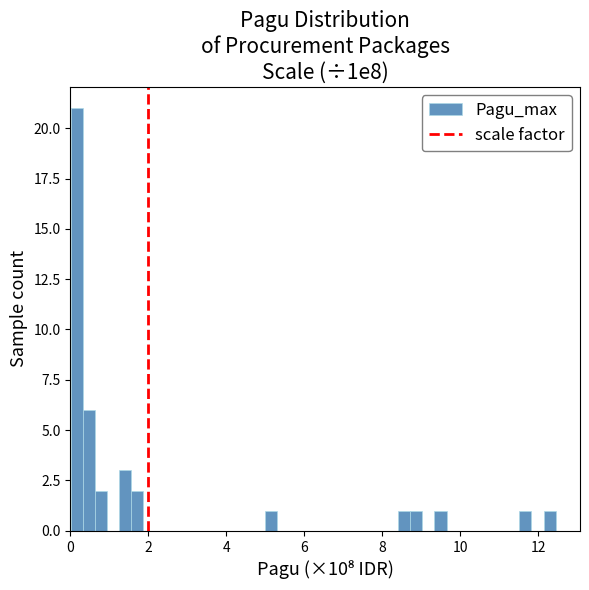

Read against the x-axis, roughly where is the centre of the tallest bar?

0.2